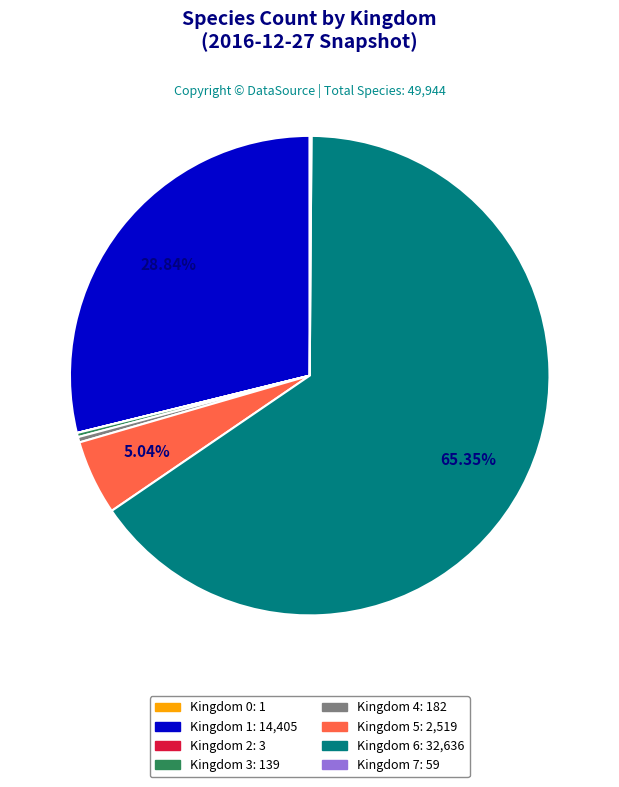

Is there a majority slice in this chart?

Yes